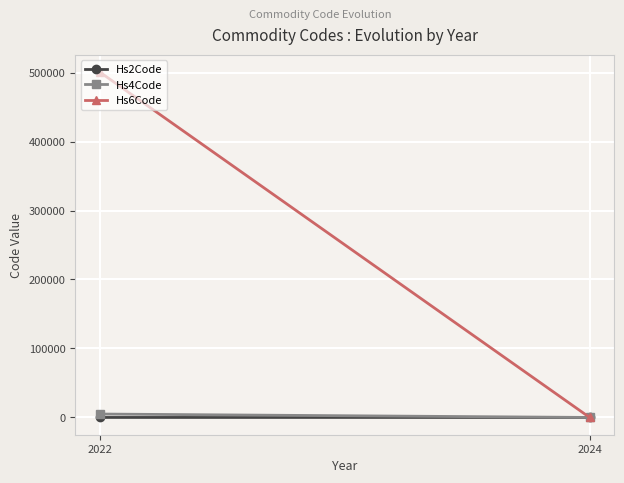

Count the Hs6Code values in the range 52 to 500755.

2